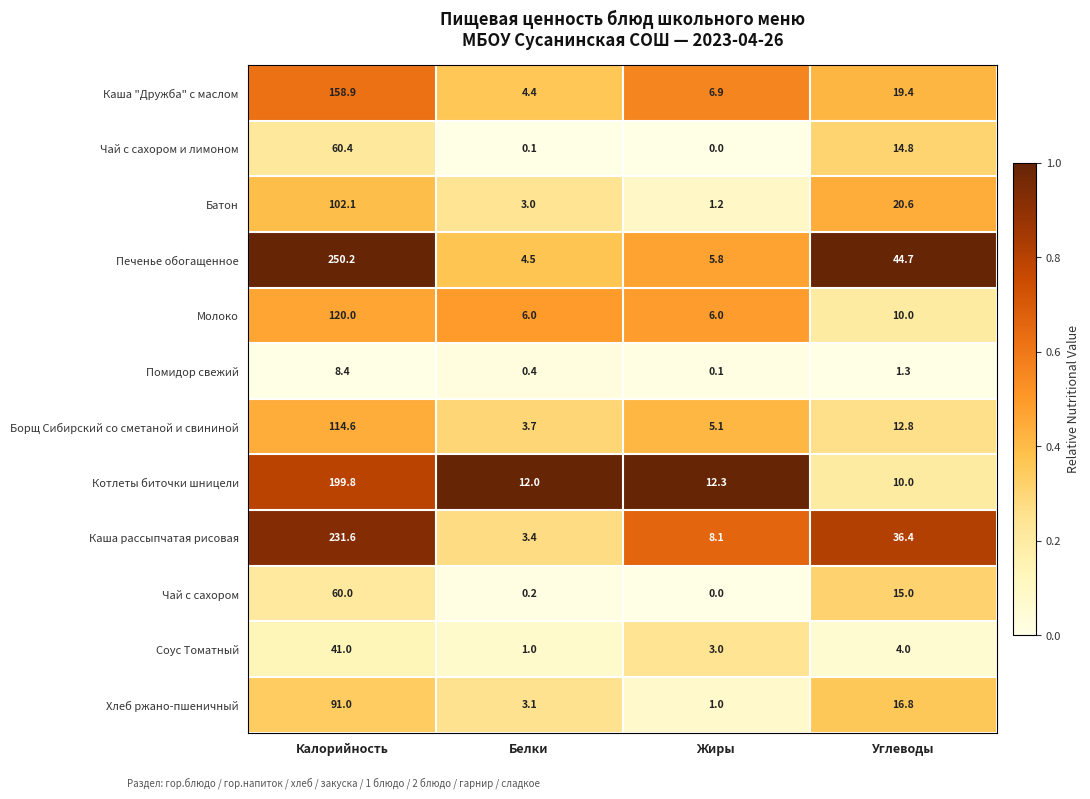

Which category has the lowest value in the Каша "Дружба" с маслом series?

Белки